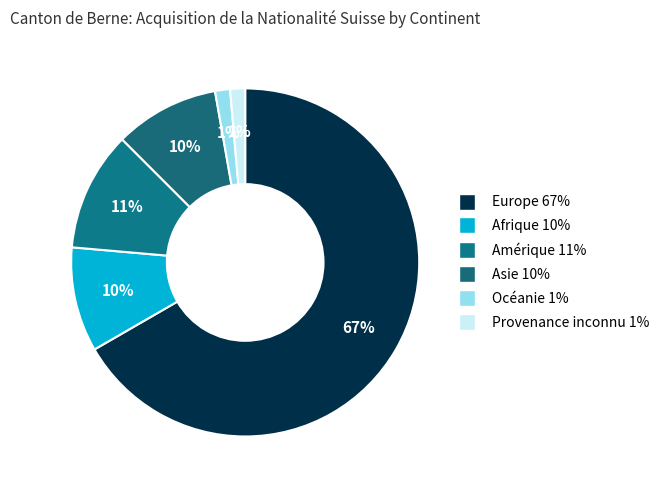

To the nearest percent, what portion does Océanie represent?

1%